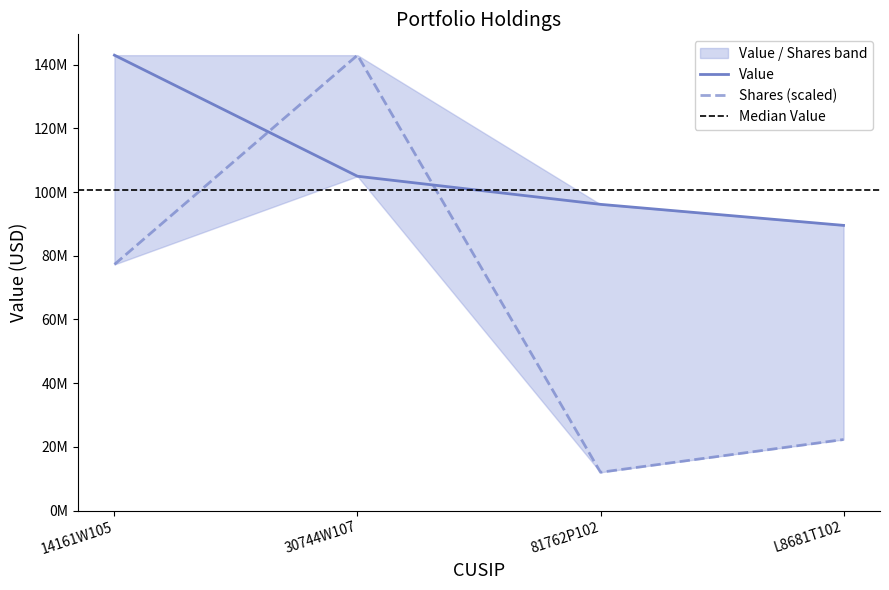

Between 14161W105 and 81762P102, which series saw the biggest shift?

Shares or principal amount